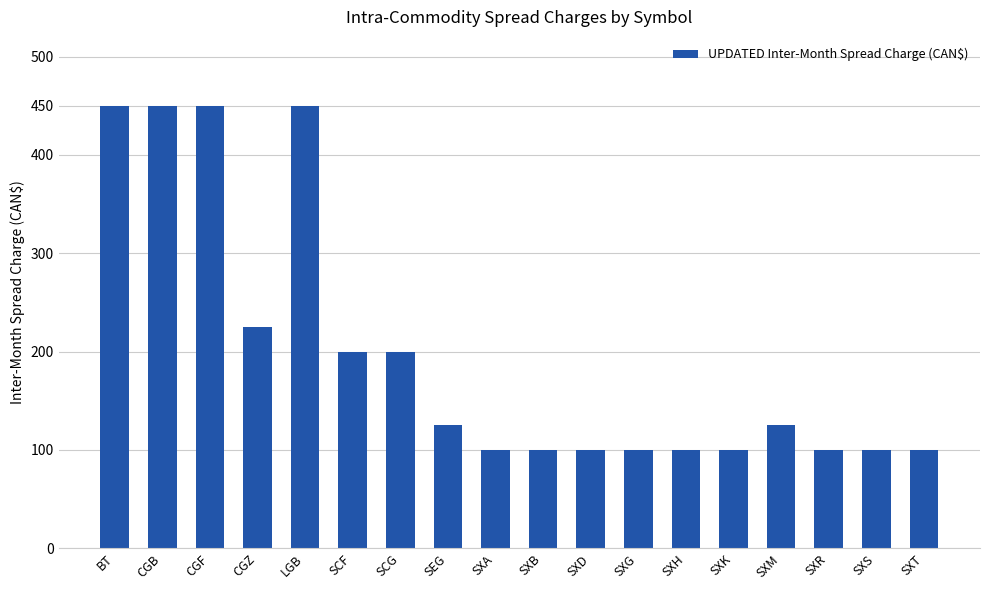

What value does the data have at SXD, to the nearest 5?

100